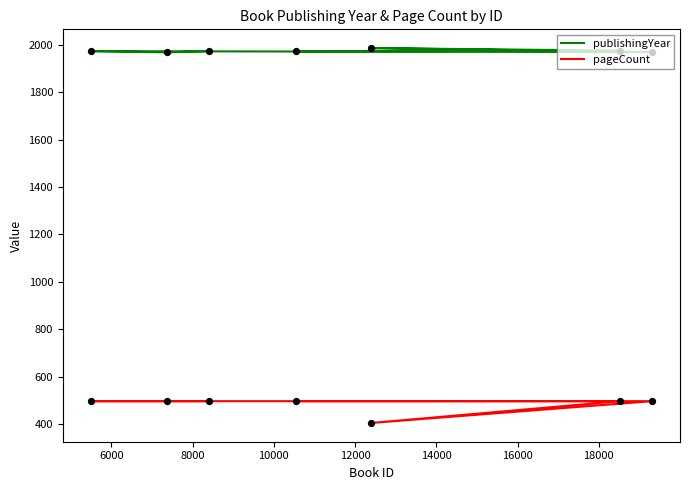

Which series contains the highest Y value?

publishingYear